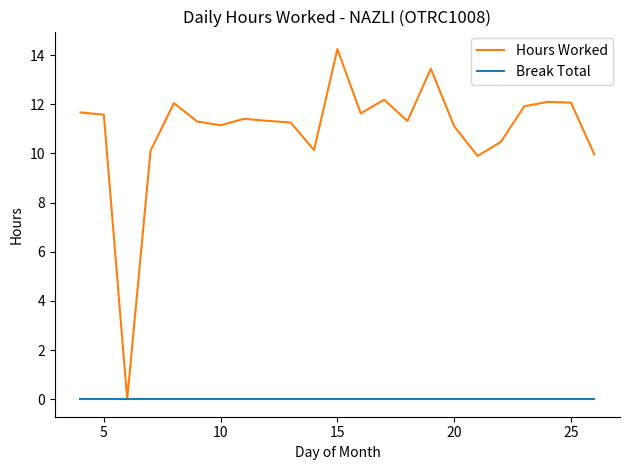

How many values in the Hours Worked series exceed 11?

17